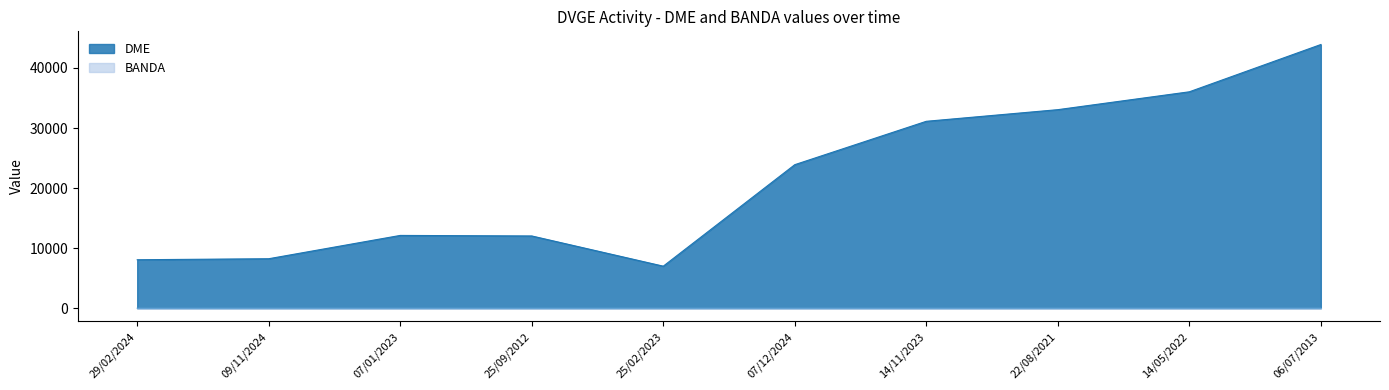

How many lines are shown in the chart?

2